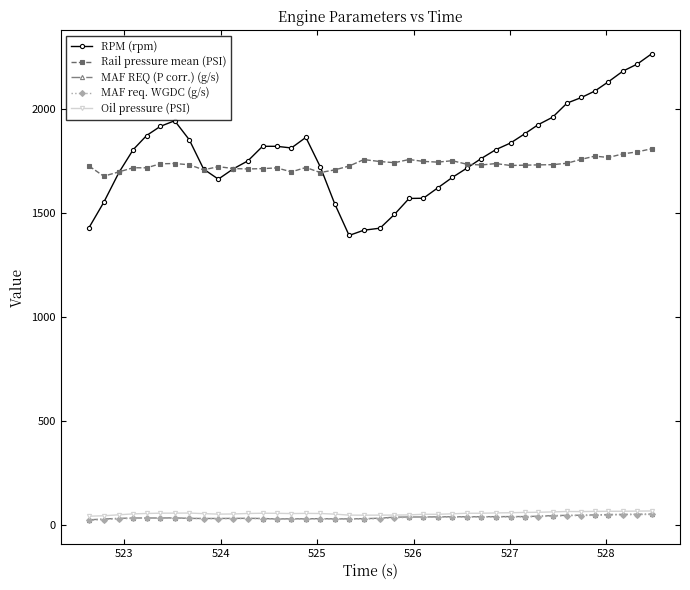

Which series has the largest total across all categories?

RPM (rpm)